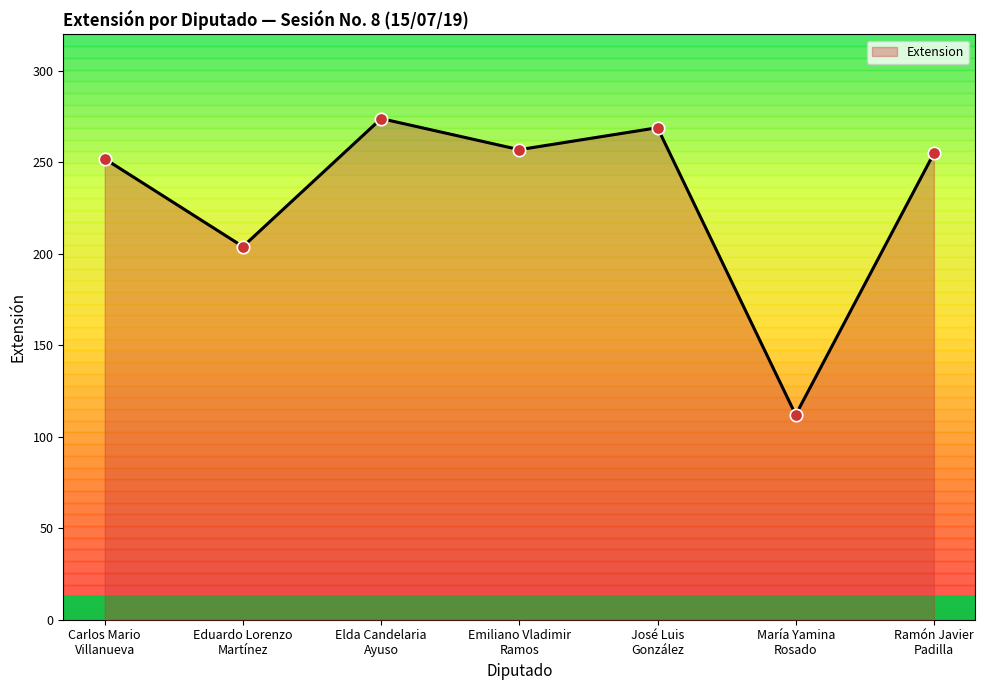

Between Carlos Mario
Villanueva and José Luis
González, which is larger?

José Luis
González